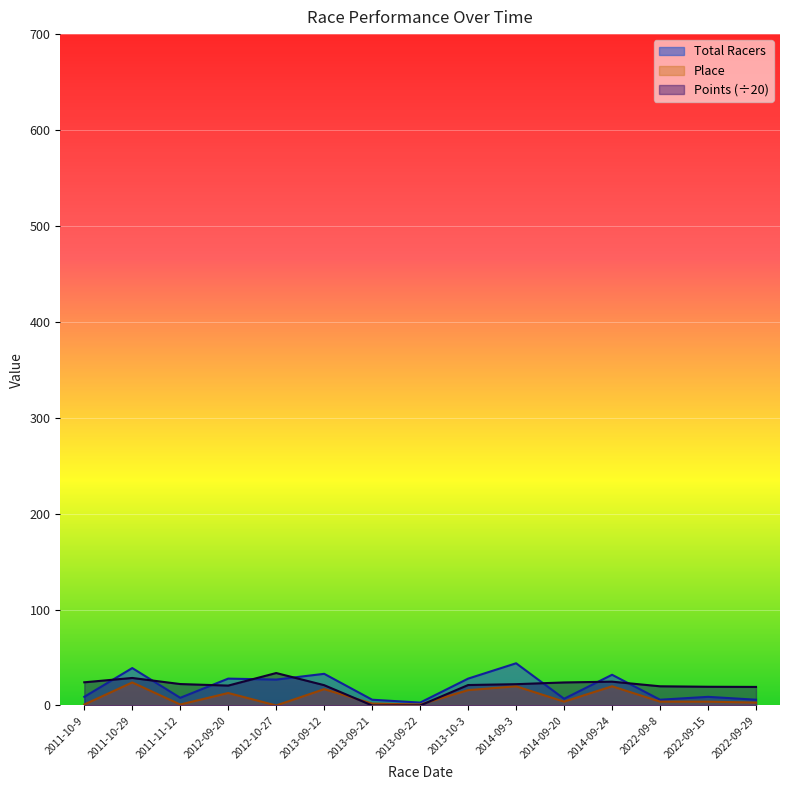

How many interior local valleys does the Points series have?

1